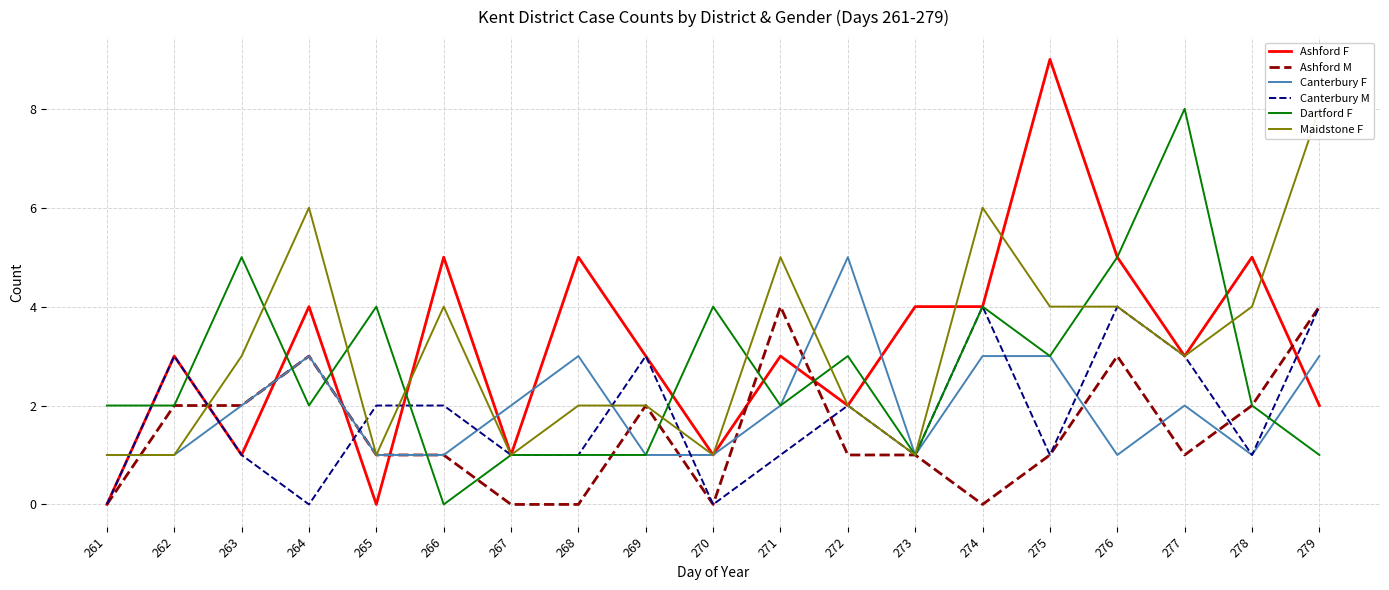

At which category does Canterbury M reach its first local valley?

264